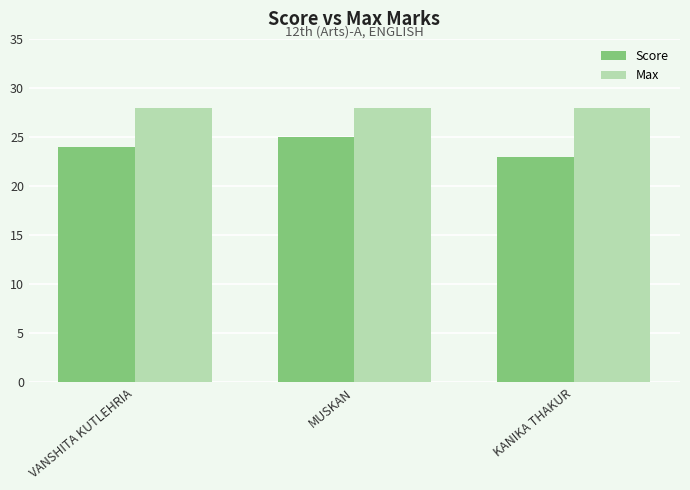

Which series changed the most between MUSKAN and KANIKA THAKUR?

Score